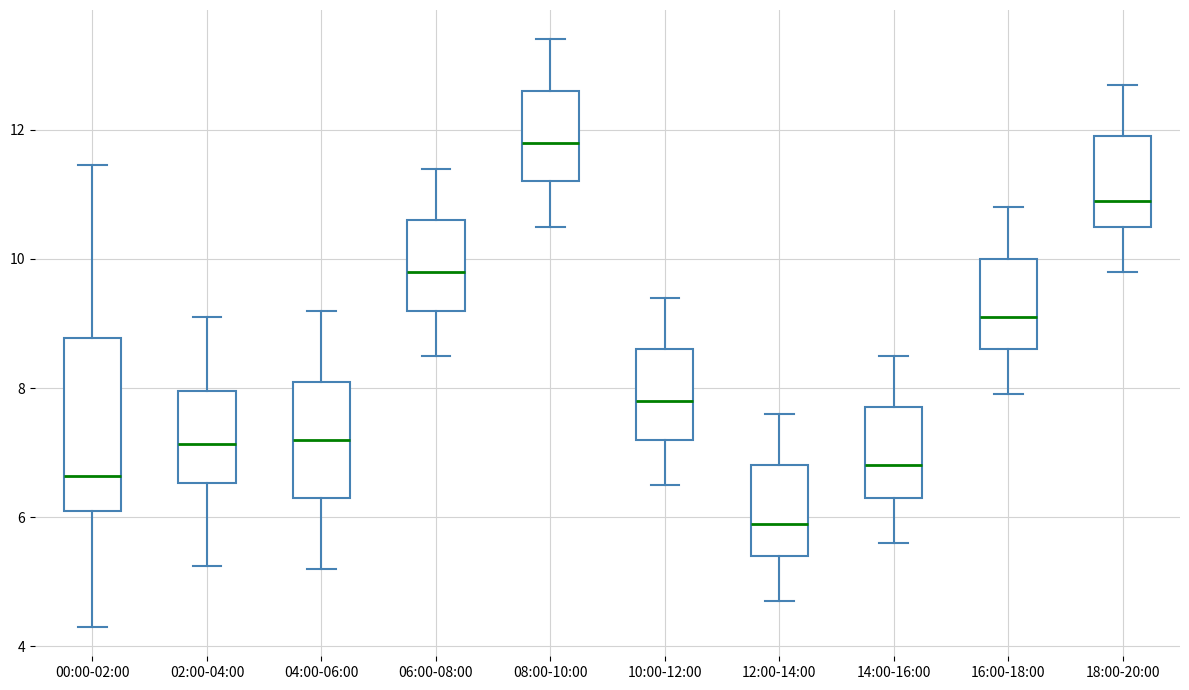

Reading left to right, read every box against the y-axis: the position of its median line, the range the box covers, and the ends of its whiskers. The values are not printed on the chart, so give them approximately, as read against the axis.

00:00-02:00: median 6.6, box 6.2 to 8.8, whiskers 4.4 to 11.4
02:00-04:00: median 7.2, box 6.6 to 8.0, whiskers 5.2 to 9.2
04:00-06:00: median 7.2, box 6.4 to 8.2, whiskers 5.2 to 9.2
06:00-08:00: median 9.8, box 9.2 to 10.6, whiskers 8.6 to 11.4
08:00-10:00: median 11.8, box 11.2 to 12.6, whiskers 10.6 to 13.4
10:00-12:00: median 7.8, box 7.2 to 8.6, whiskers 6.6 to 9.4
12:00-14:00: median 6.0, box 5.4 to 6.8, whiskers 4.8 to 7.6
14:00-16:00: median 6.8, box 6.4 to 7.8, whiskers 5.6 to 8.6
16:00-18:00: median 9.2, box 8.6 to 10.0, whiskers 8.0 to 10.8
18:00-20:00: median 11.0, box 10.6 to 12.0, whiskers 9.8 to 12.8